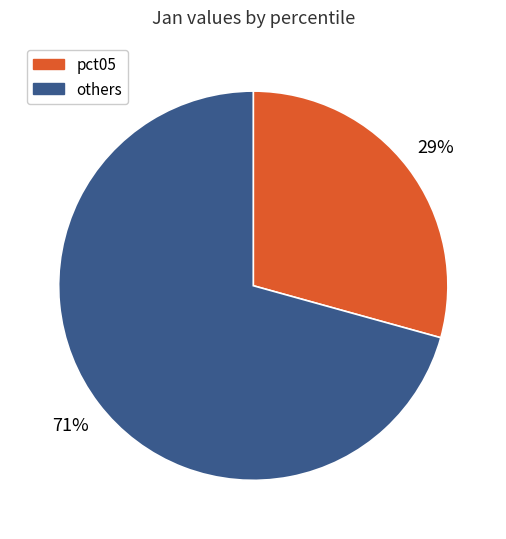

How many segments does this pie chart have?

2